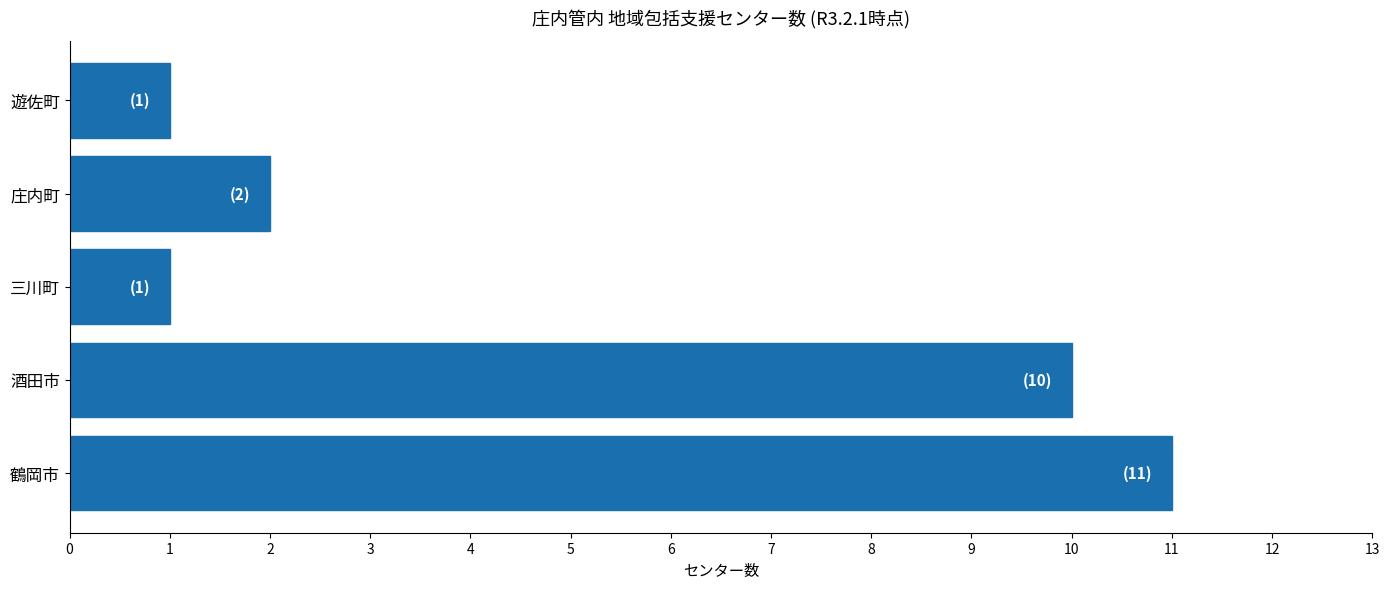

The chart shows a value of 2 at 庄内町. True or false?

True